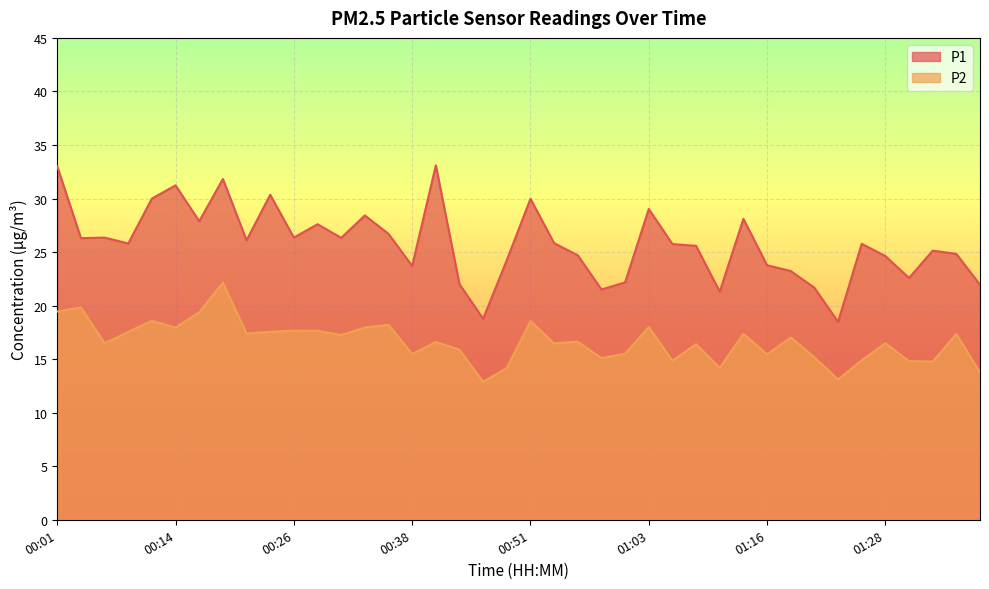

What is the sum of all P1 values?

1032.0